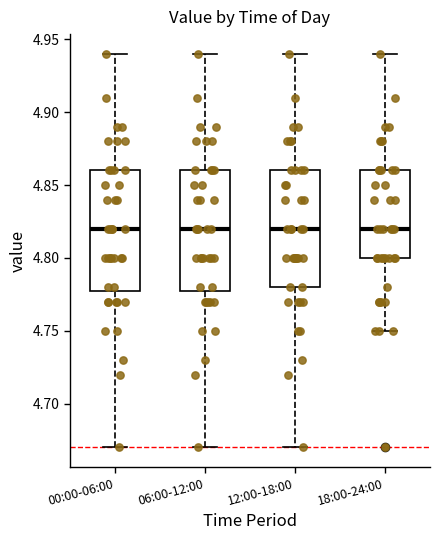

Where does the upper whisker of the box for 06:00-12:00 end on the y-axis? The values are not printed on the chart, so give them approximately, as read against the axis.

4.94